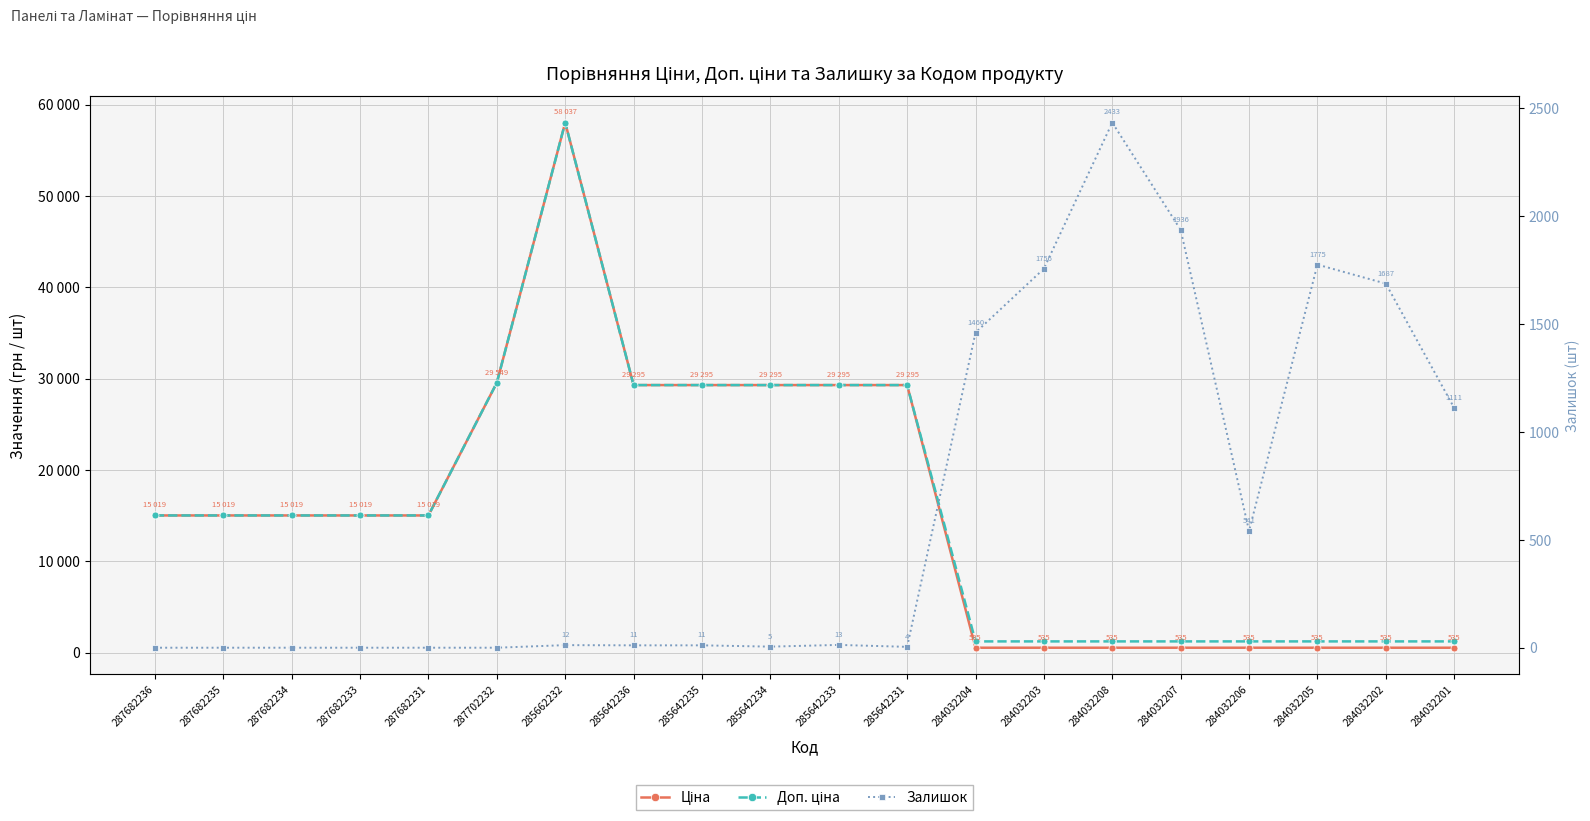

At 285642235, list the series in order from smallest to largest.

Залишок, Ціна, Доп. ціна